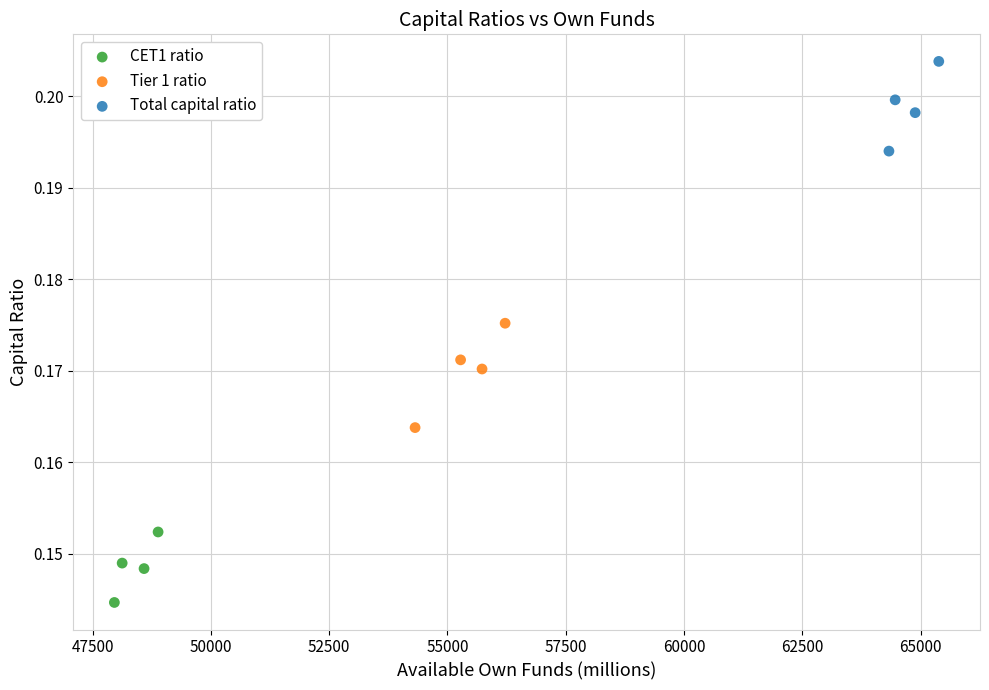

Which series has the widest spread of Y values?

Tier 1 ratio